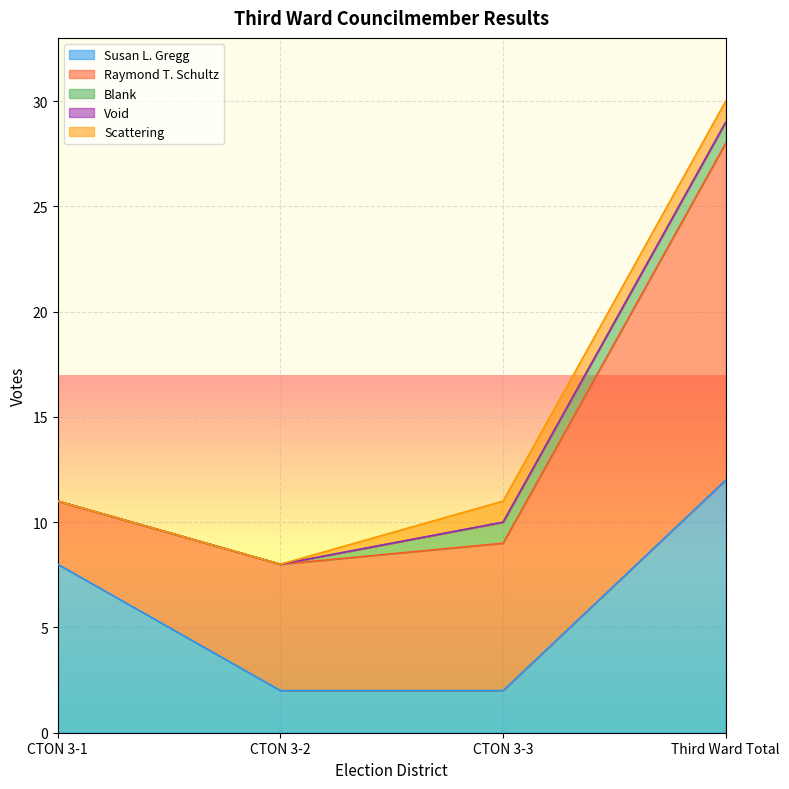

Reading left to right, list all the values displayed in this chart.

Susan L. Gregg: 8	2	2	12
Raymond T. Schultz: 3	6	7	16
Blank: 0	0	1	1
Void: 0	0	0	0
Scattering: 0	0	1	1